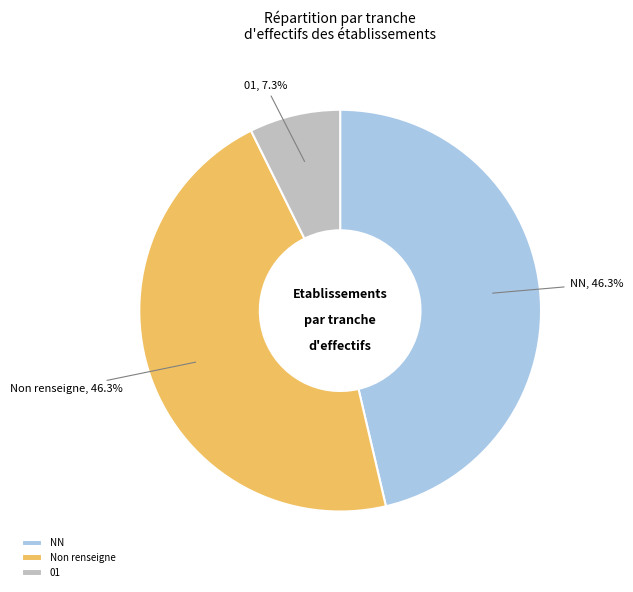

What portion of the pie excludes 01?

92.7%